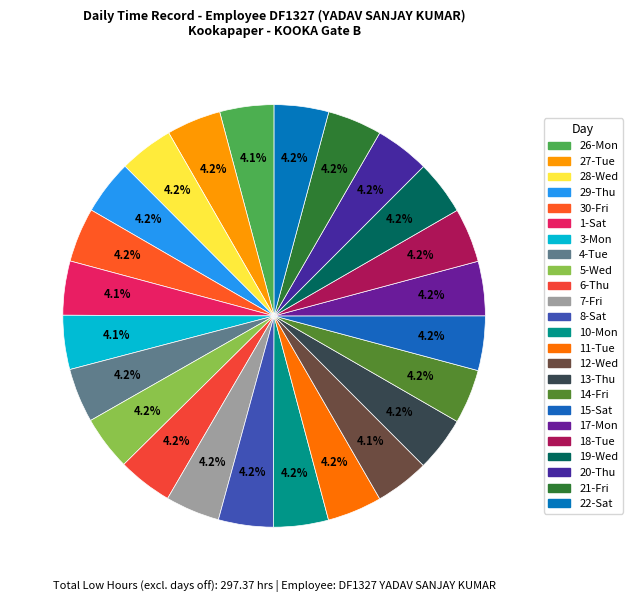

How many segments does this pie chart have?

24